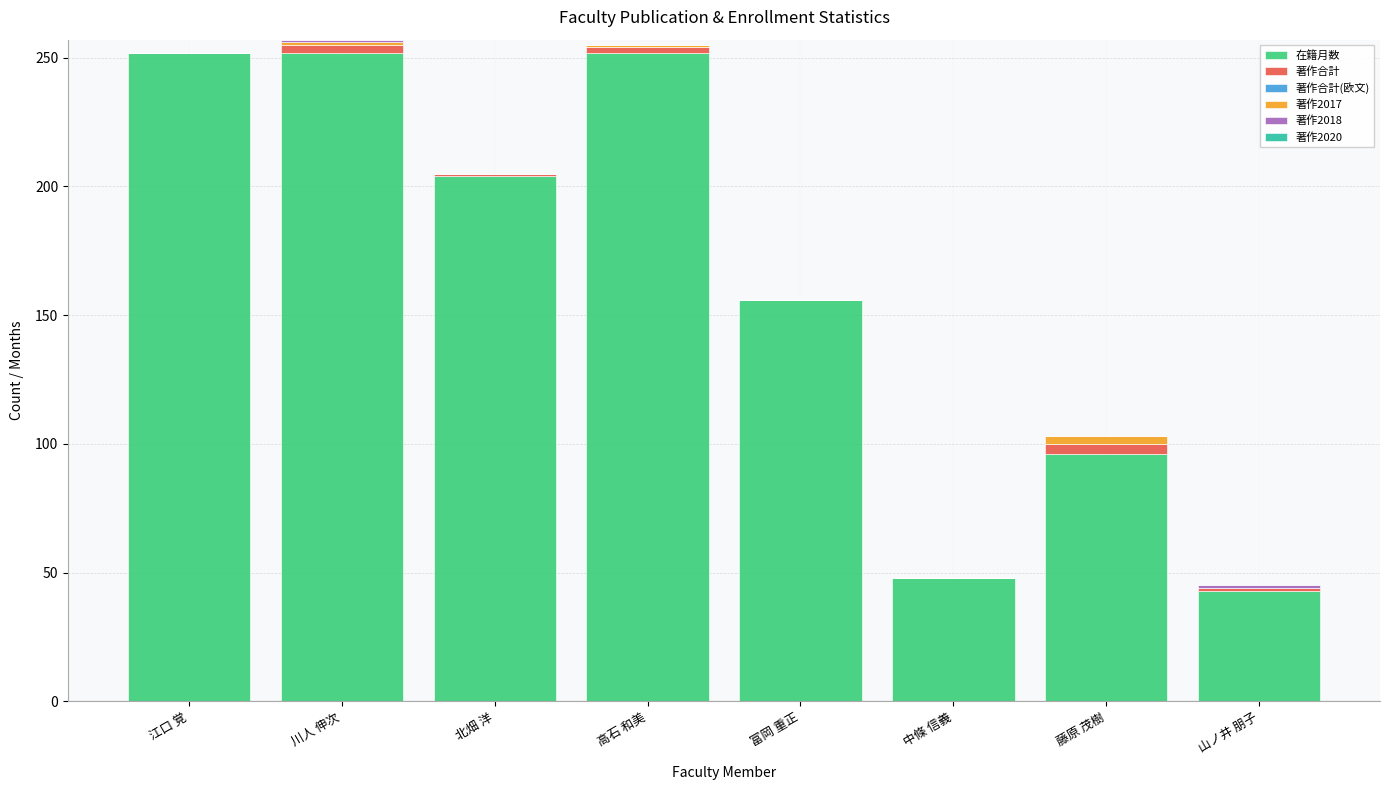

What is the maximum value for 在籍月数?

252